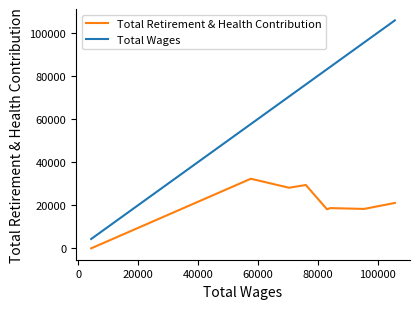

Which series has the widest spread of values?

Total Wages